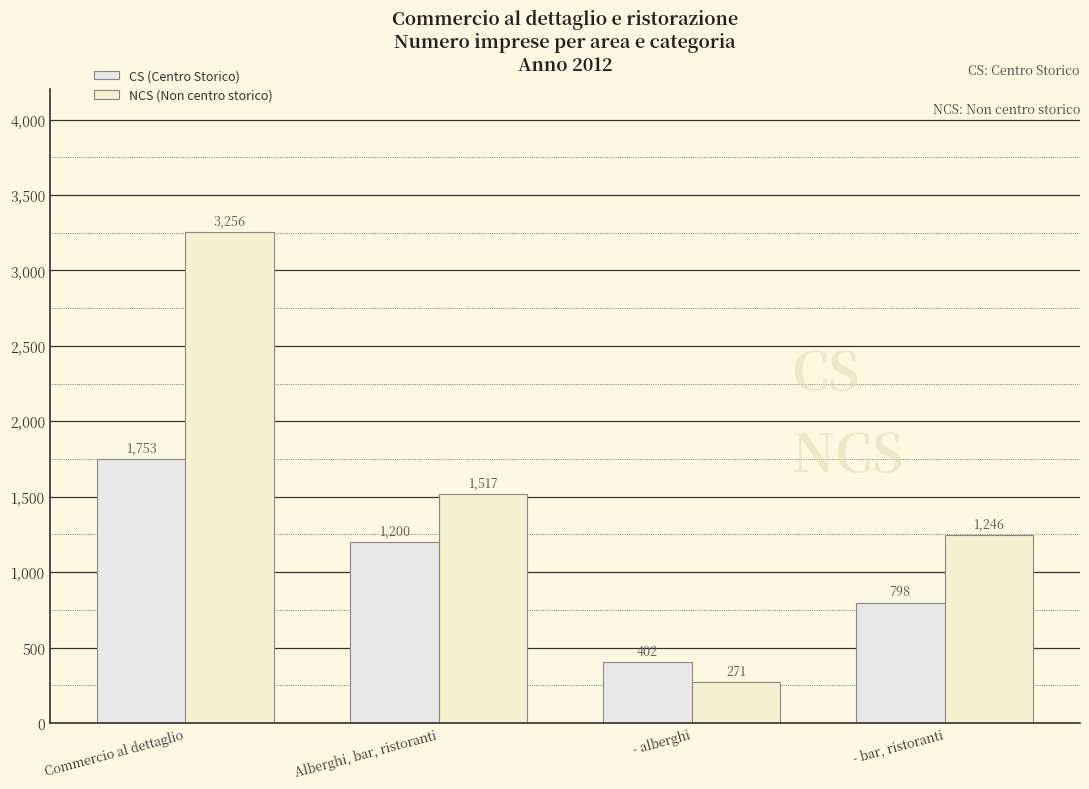

The NCS series shows 271 at - alberghi. True or false?

True